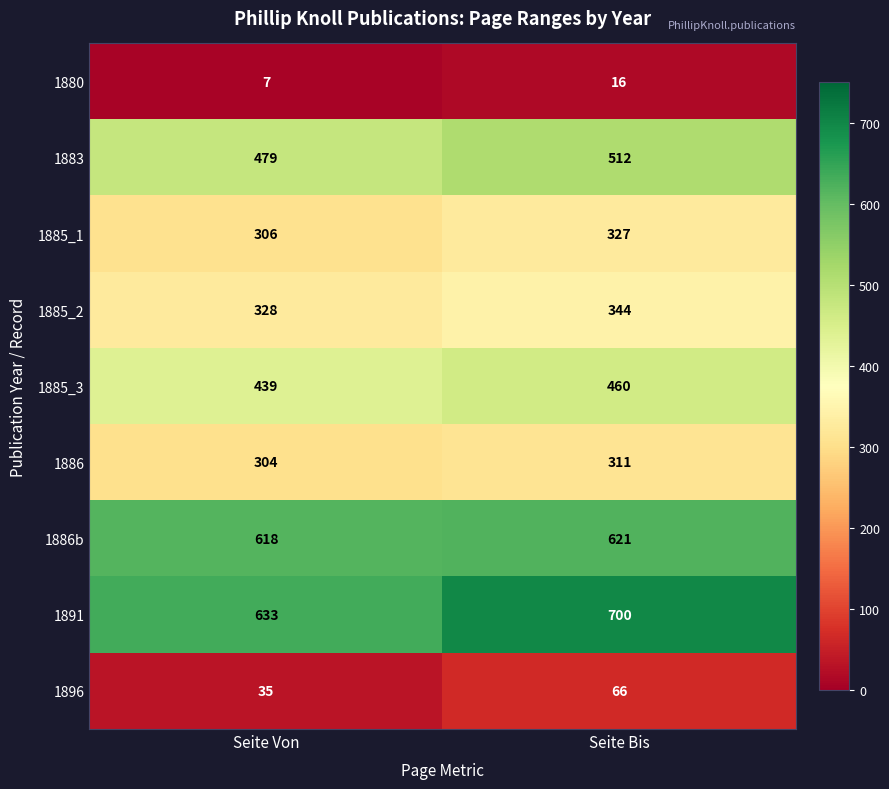

Where is 1885_3 nearest to the value 449?

Seite Von